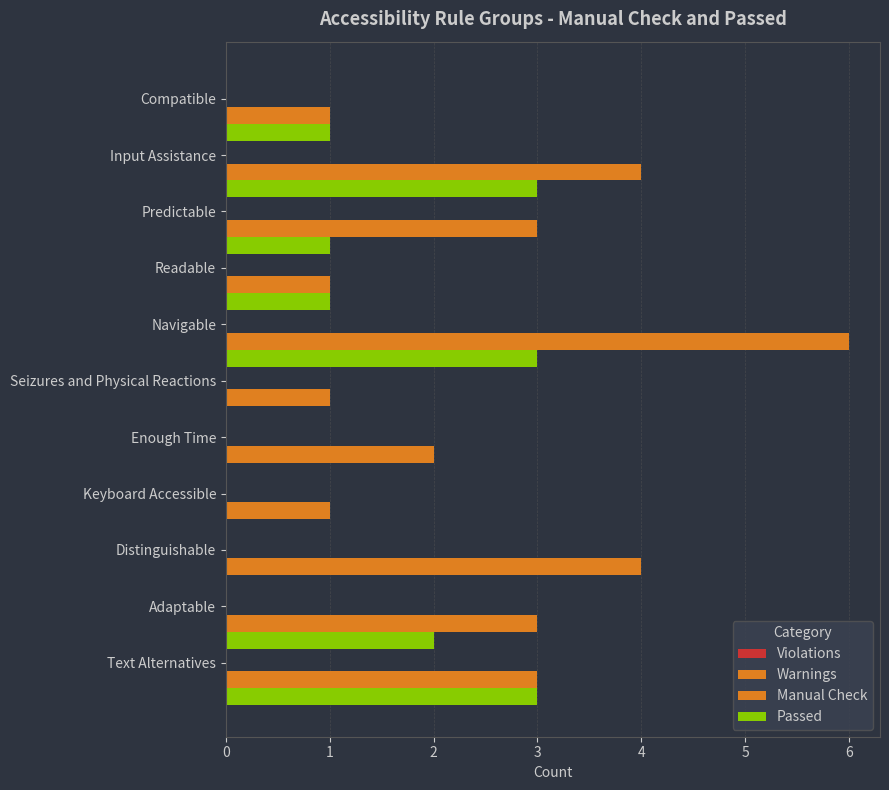

How many categories are shown in the chart?

11